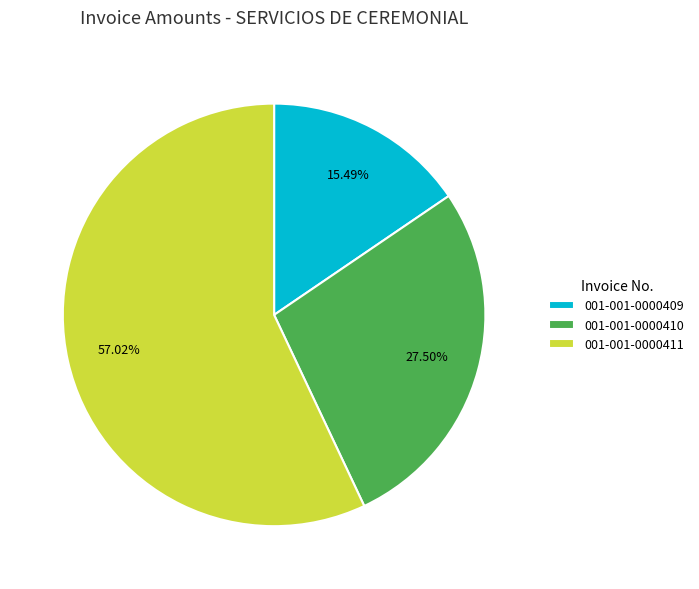

What portion of the pie excludes 001-001-0000410?

72.5%